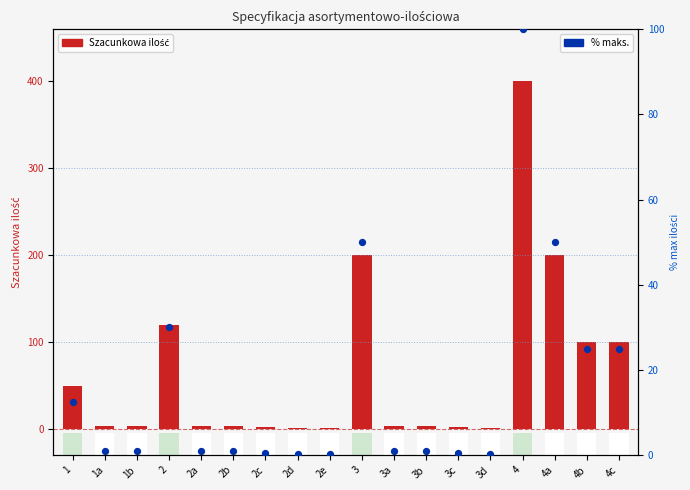

Which series reaches the maximum Y coordinate?

Szacunkowa ilość